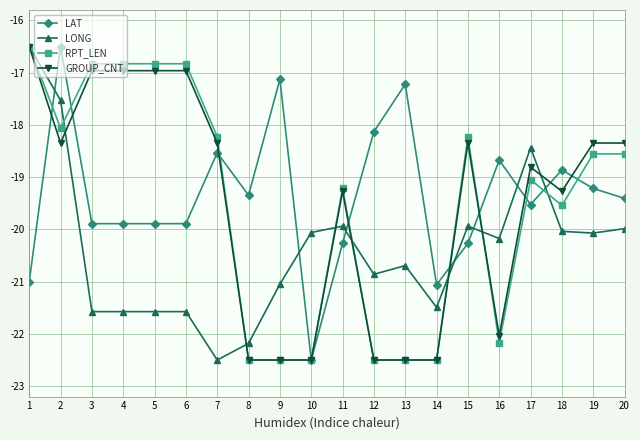

What is the sum of the LONG values at 11 and 1?

-36.4